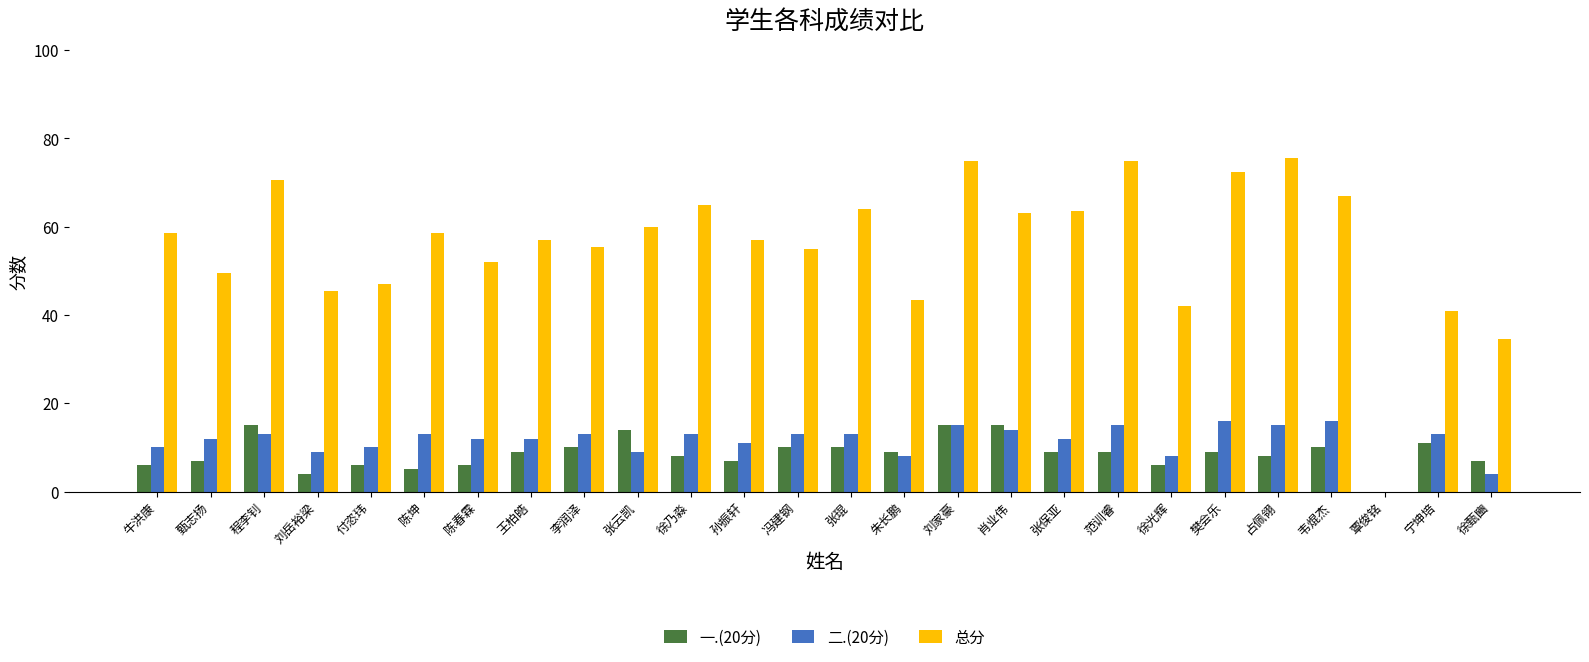

What is the maximum value for 二.(20分)?

16.0